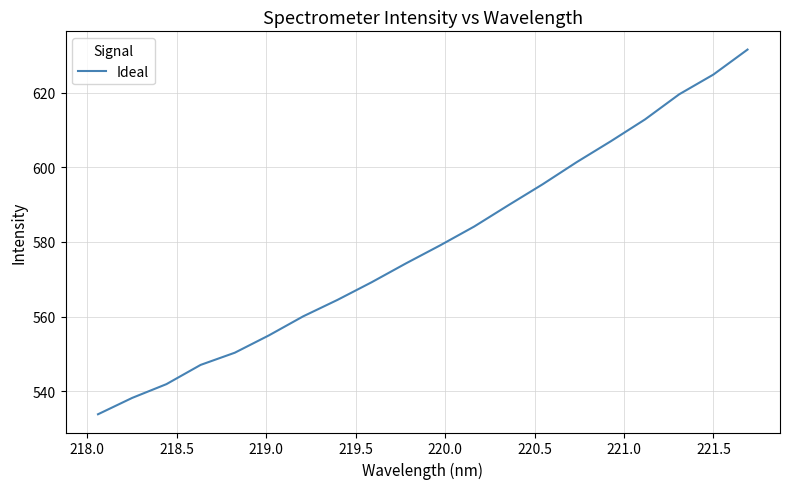

What is the smallest value displayed?

533.8